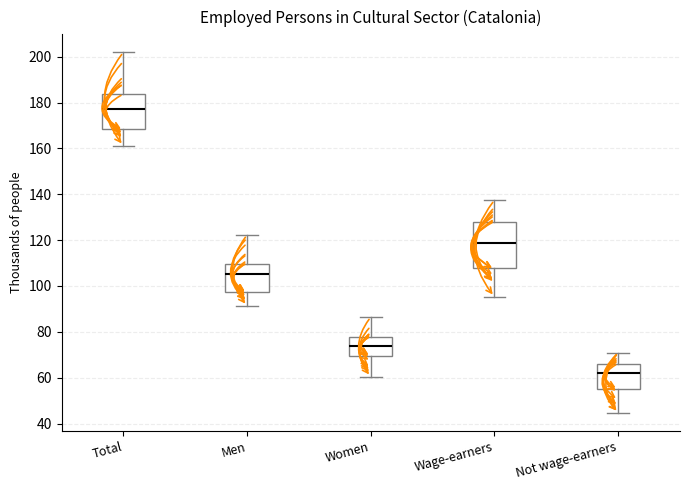

Reading left to right, transcribe this box plot: for each box, give where its median line is, the range the box spans, and where its two whiskers end, as read against the y-axis. The values are not printed on the chart, so give them approximately, as read against the axis.

Total: median 178, box 168 to 184, whiskers 162 to 202
Men: median 106, box 98 to 110, whiskers 92 to 122
Women: median 74, box 70 to 78, whiskers 60 to 86
Wage-earners: median 118, box 108 to 128, whiskers 96 to 138
Not wage-earners: median 62, box 56 to 66, whiskers 44 to 70